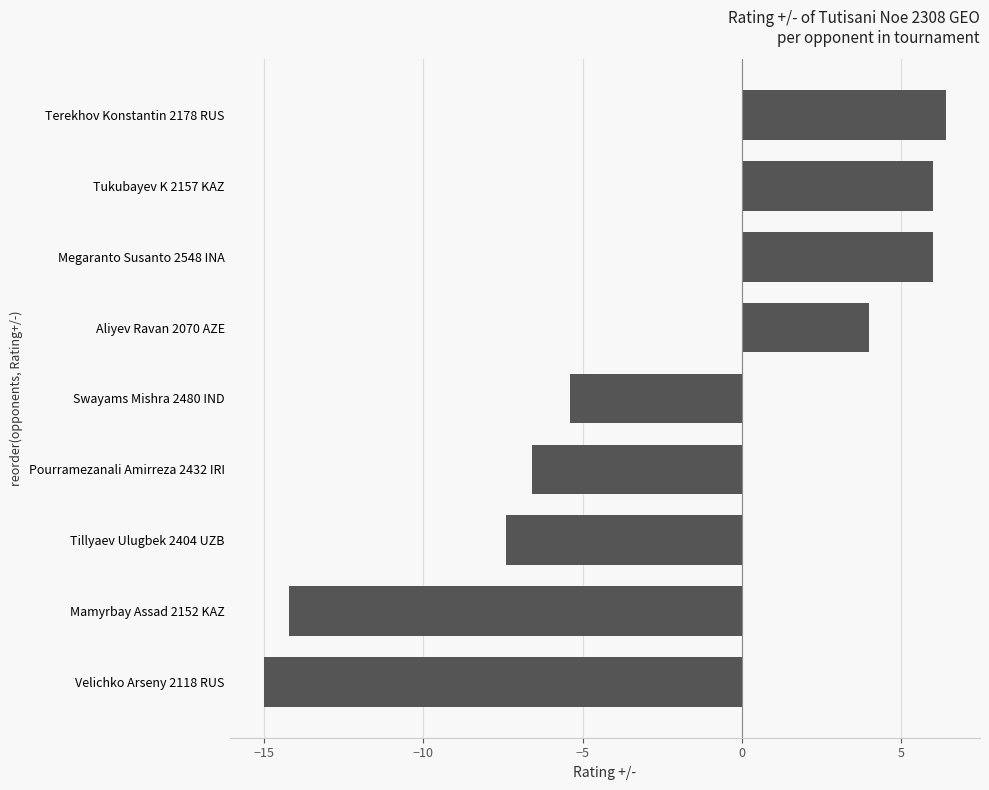

What is the sum of all values?

-26.2